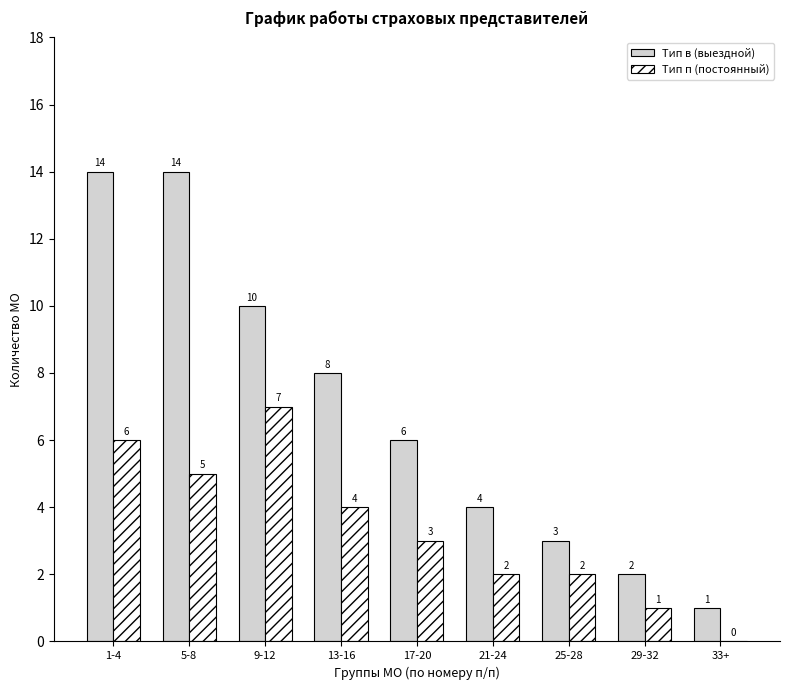

Does the chart contain stacked bars?

No